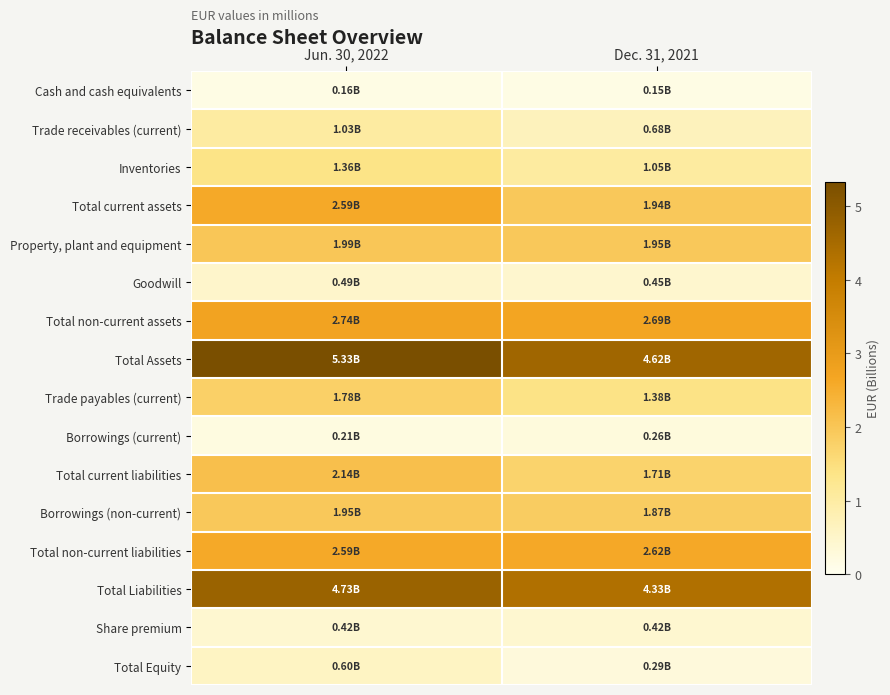

Which series has the largest total across all categories?

Total Assets